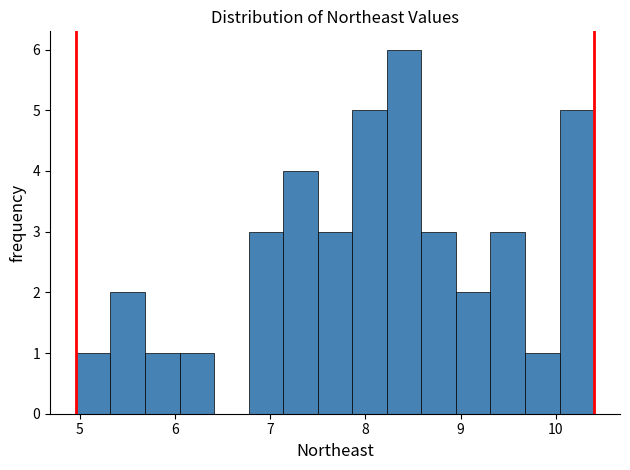

Around what value on the x-axis is the tallest bar? Give the approximate position of its centre, as read against the axis.

8.4